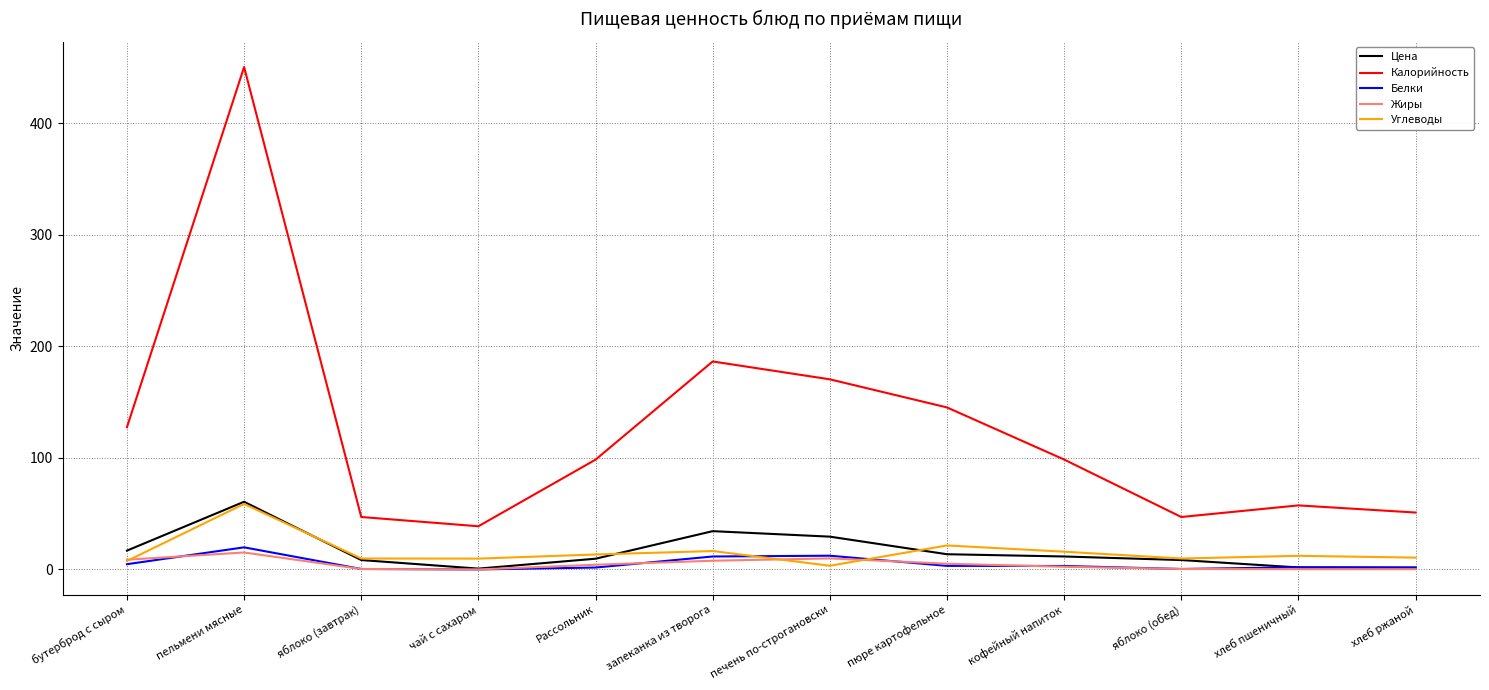

Is it true that Калорийность equals 38.7 at чай с сахаром?

True